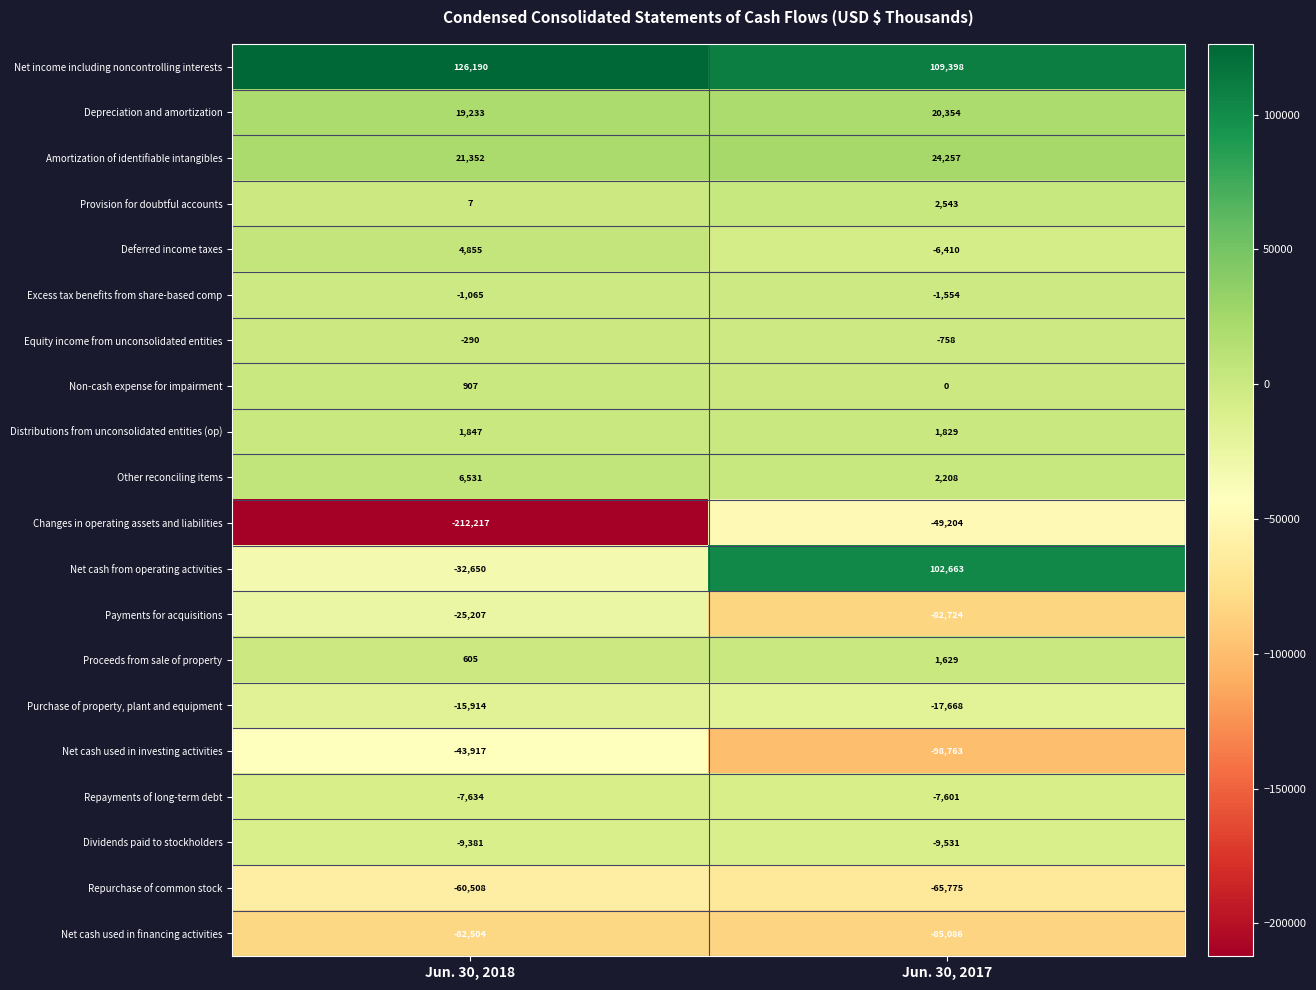

How many series are shown in this chart?

20